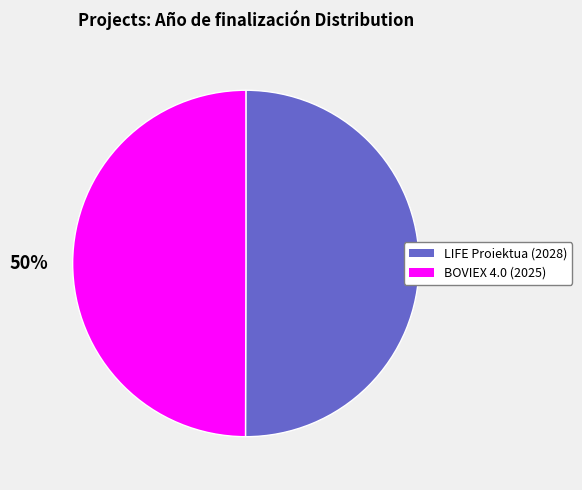

Count the number of slices in the pie.

2